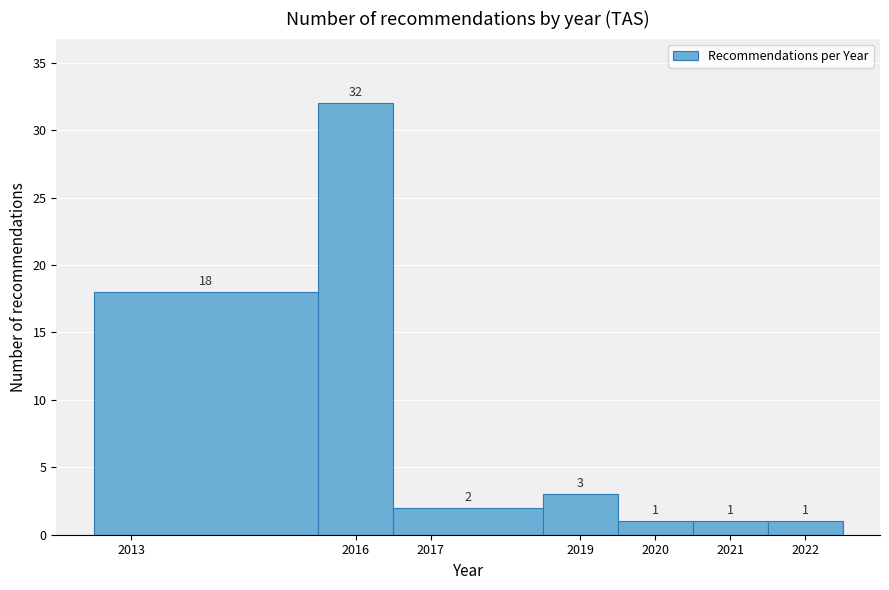

Reading left to right, transcribe this chart: for each bar, give the range it covers on the x-axis and its height.

2012.5 to 2015.5: 18
2015.5 to 2016.5: 32
2016.5 to 2018.5: 2
2018.5 to 2019.5: 3
2019.5 to 2020.5: 1
2020.5 to 2021.5: 1
2021.5 to 2022.5: 1